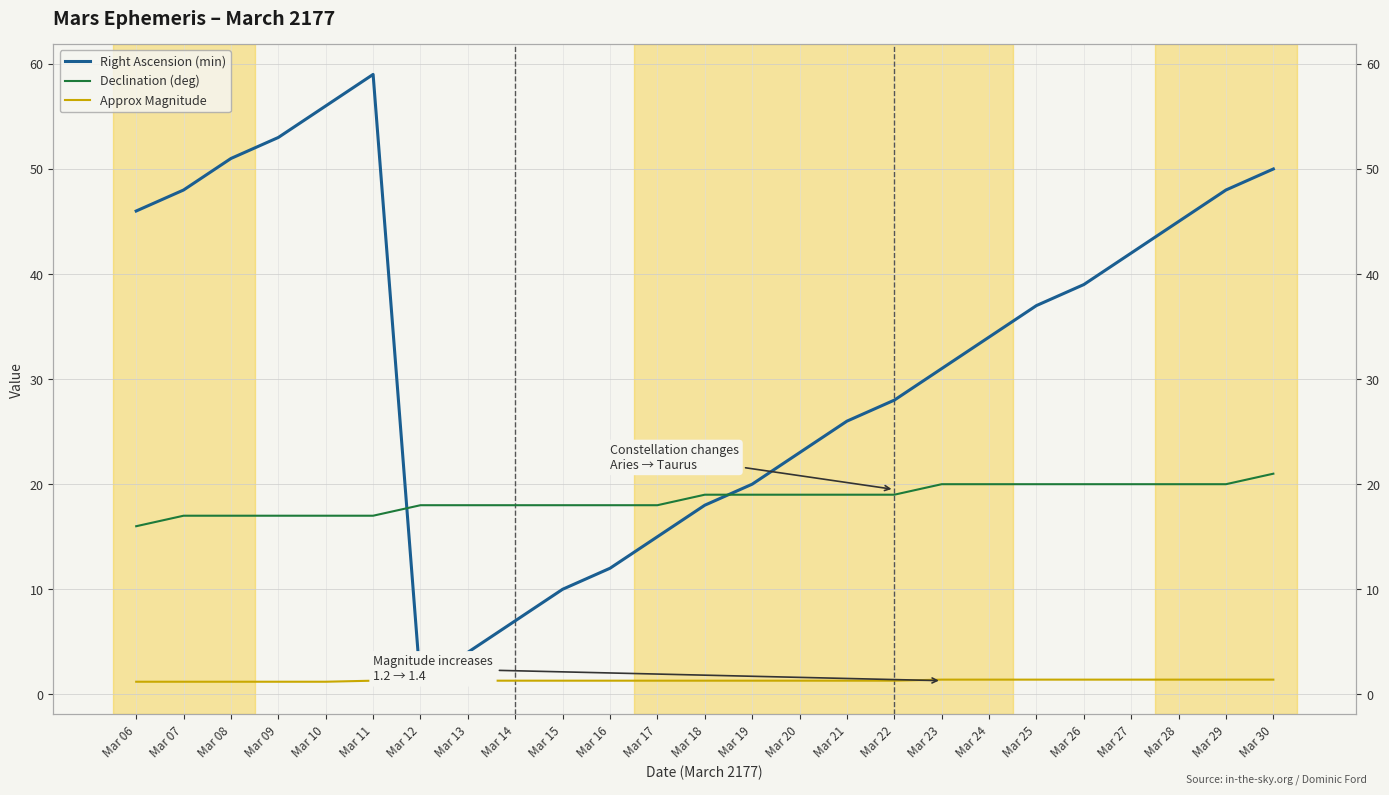

What is the average value of the Approx Magnitude series?

1.3